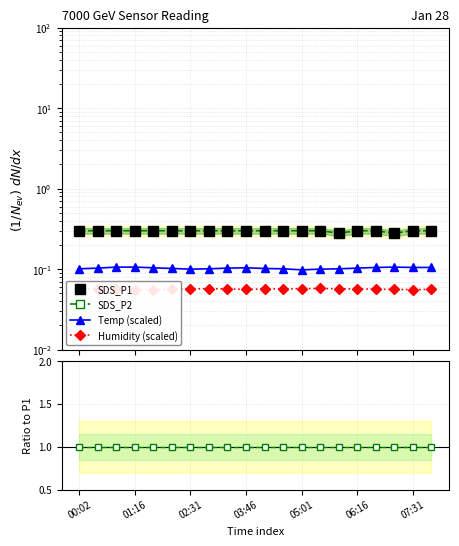

True or false: Humidity (scaled) and SDS_P1 intersect in this chart.

False